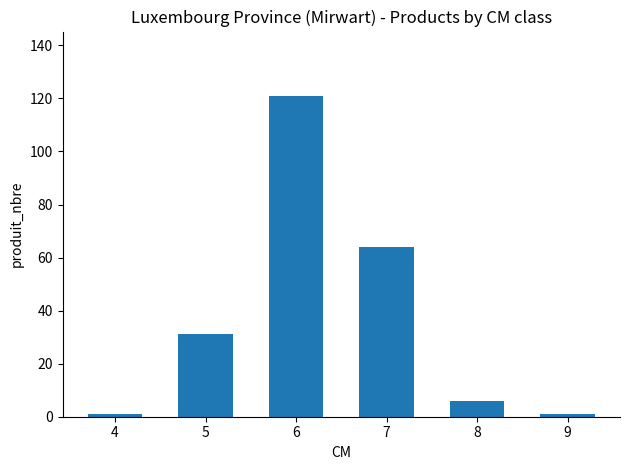

Read the value at 7, to the nearest 10.

60